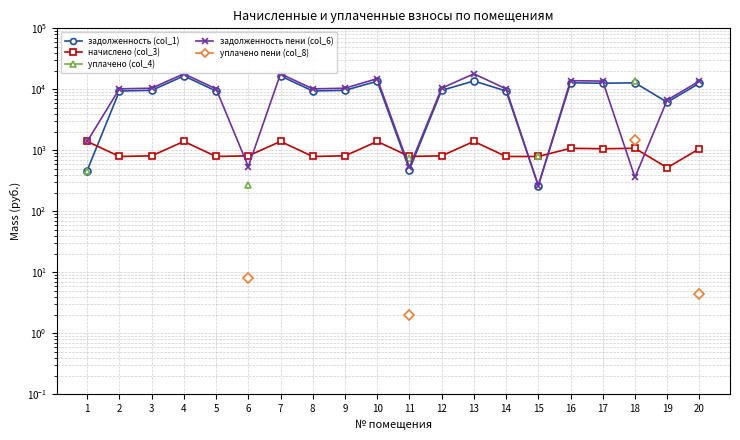

How many data points in уплачено (col_4) are less than 745?

2